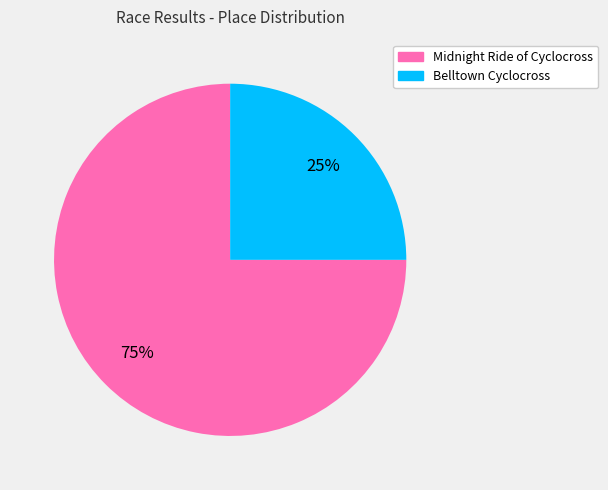

Count the number of slices in the pie.

2